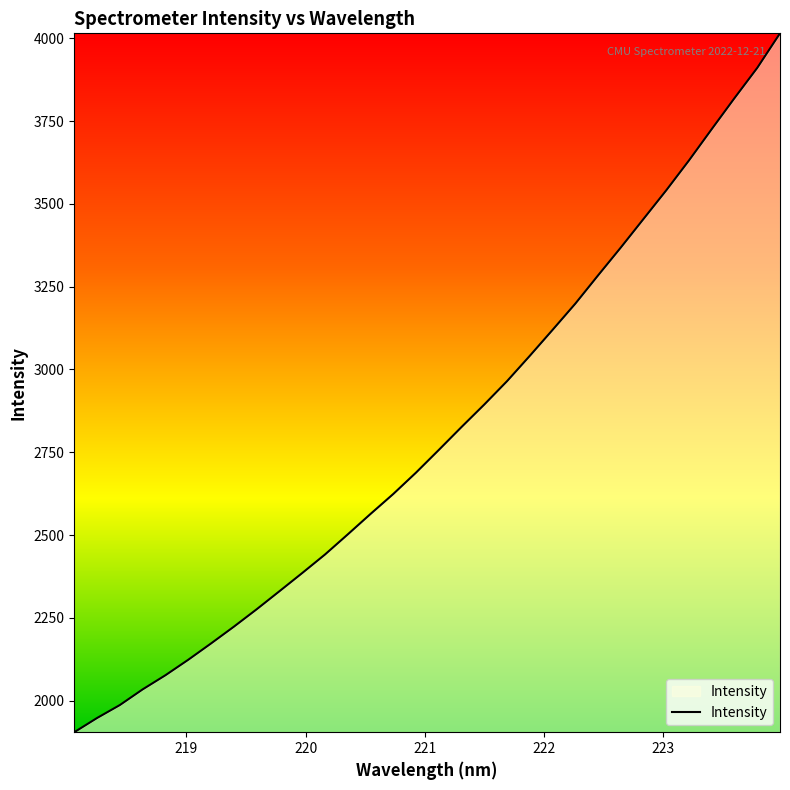

What is the minimum value shown in the chart?

1904.6